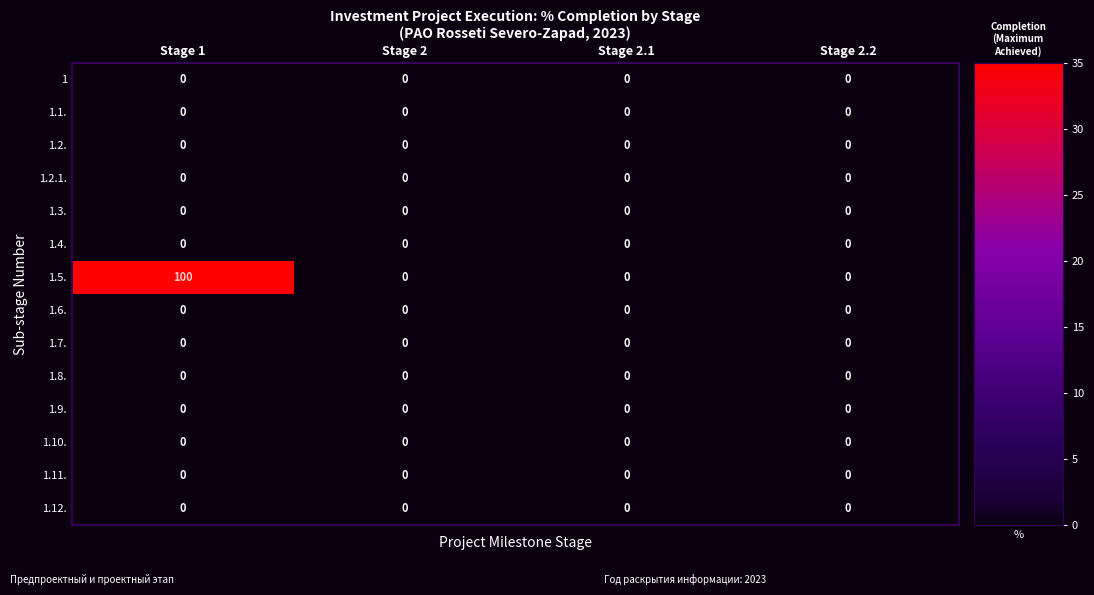

Which series has the largest range (max minus min)?

1.5.